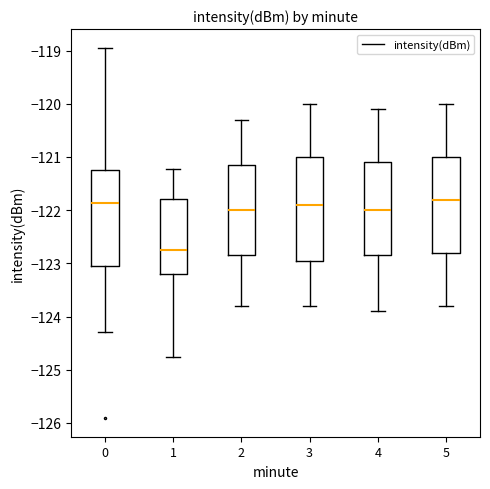

Which box has the lowest median line?

1